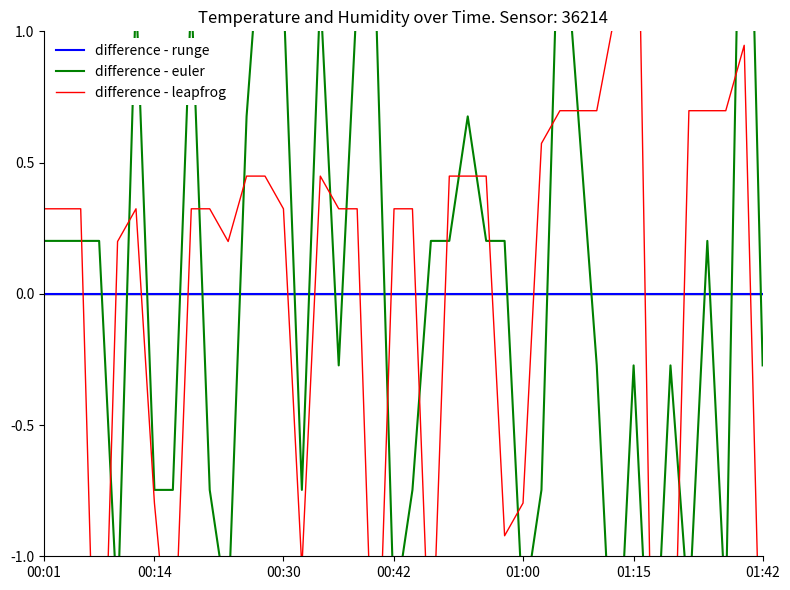

What is the greatest value displayed?

2.6